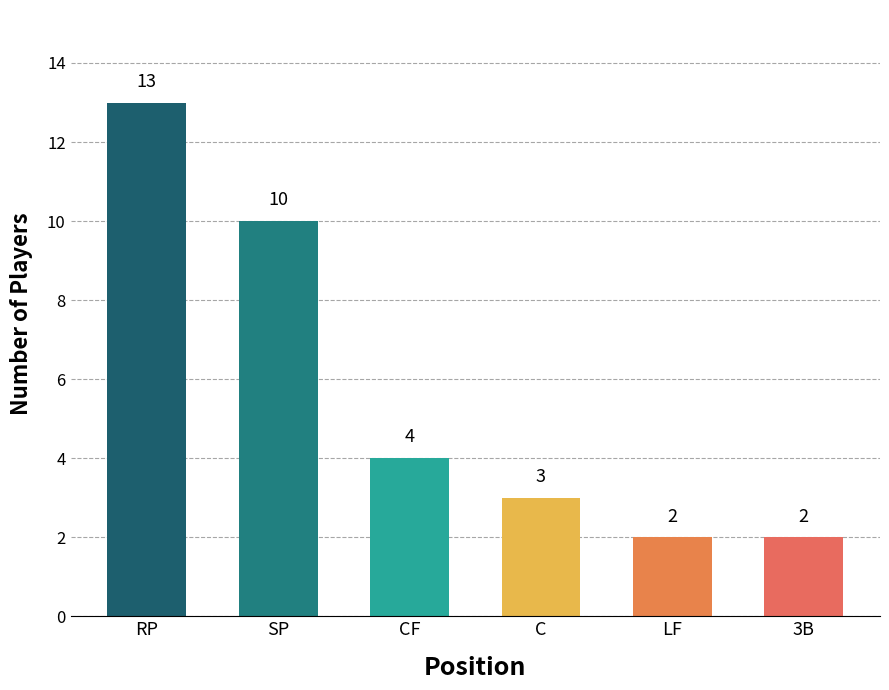

True or false: the data shows 7 at RP.

False